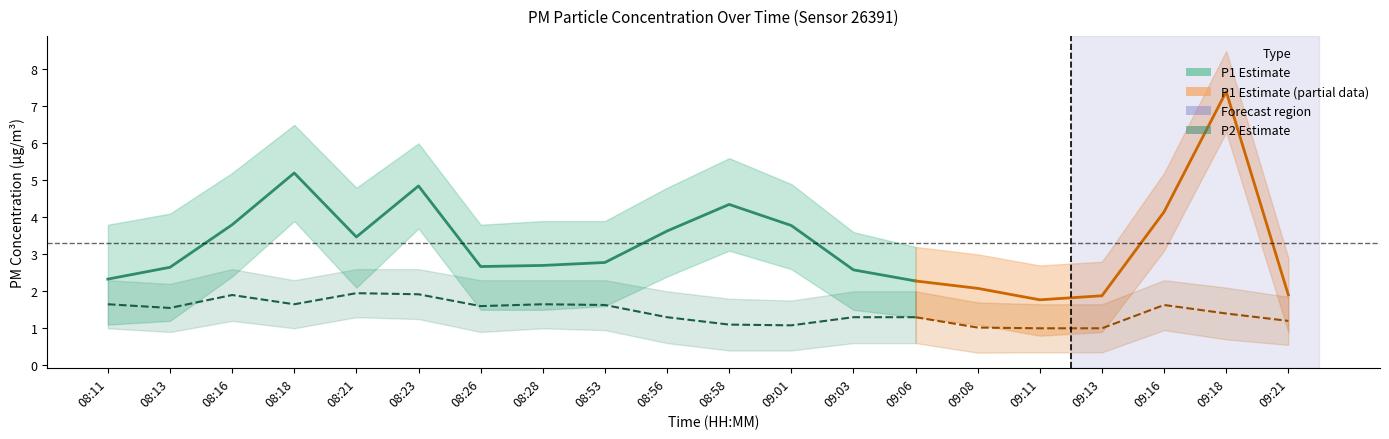

Which series changed the most between 08:11 and 09:08?

P2